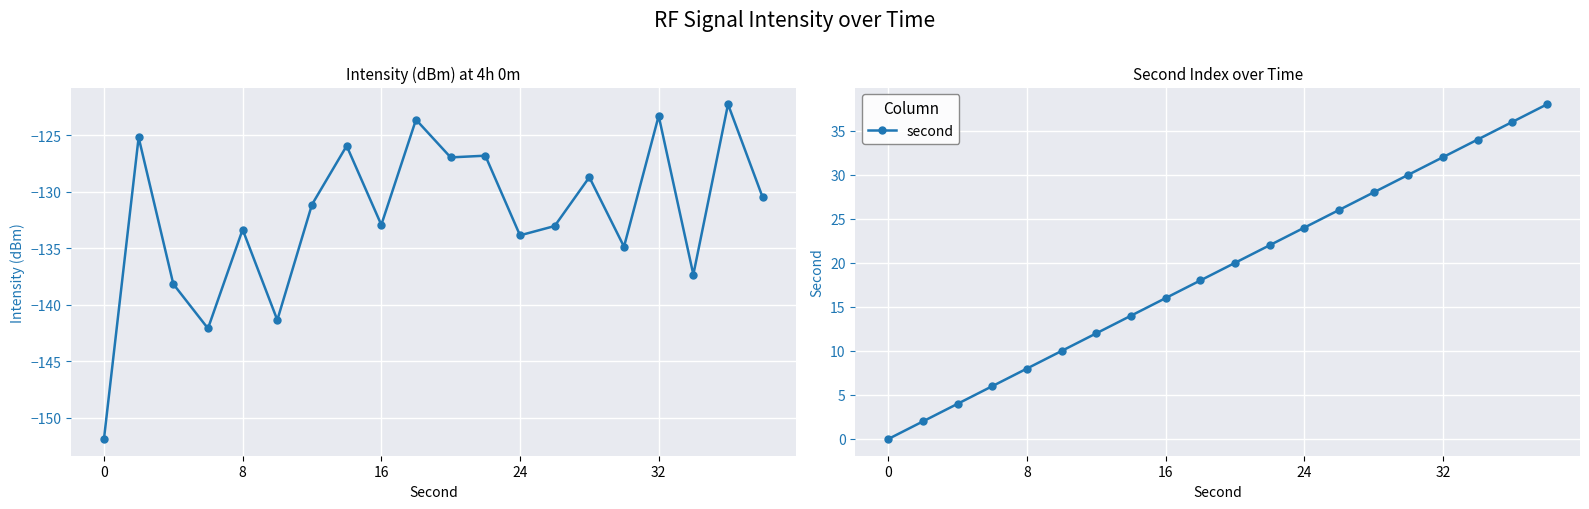

True or false: second and intensity(dBm) cross at least once.

False